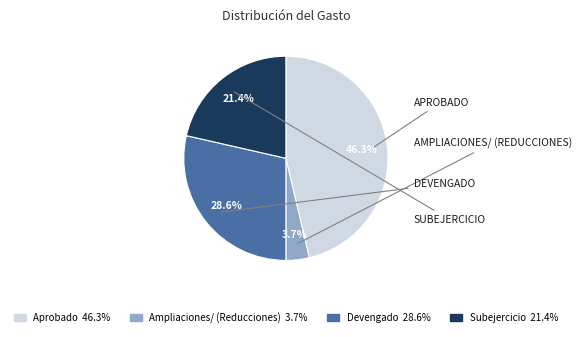

What is the ratio of the value at Devengado to the value at Subejercicio?

1.3